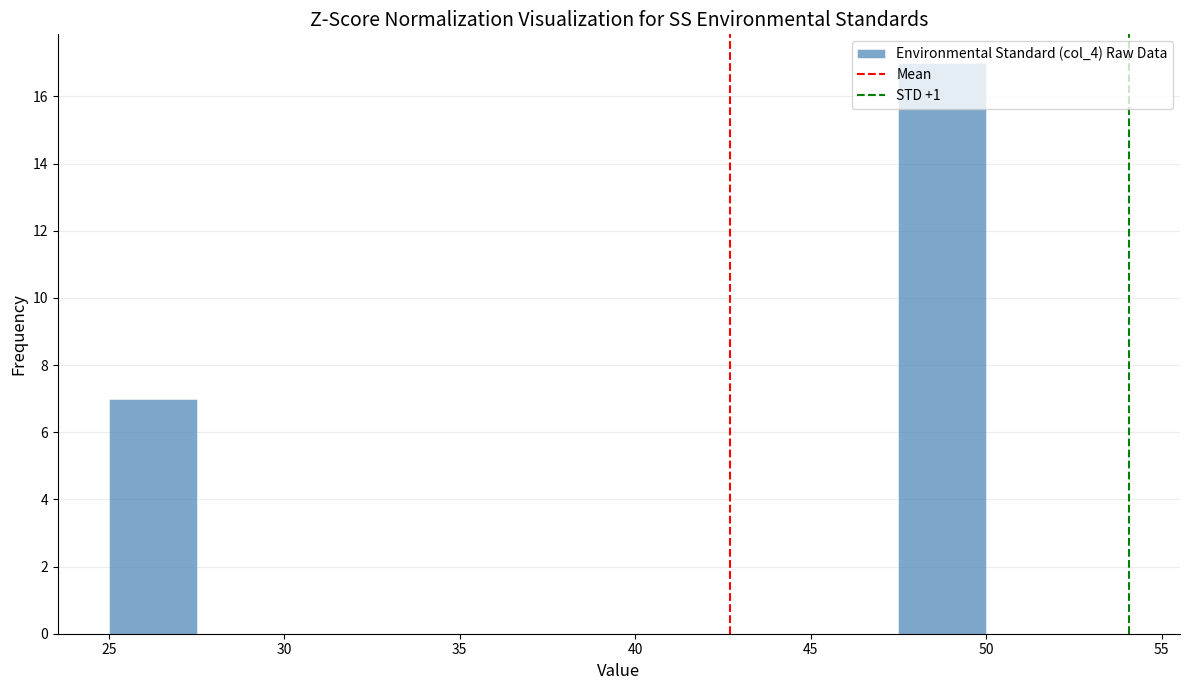

Reading left to right, transcribe this chart: for each bar, give the range it covers on the x-axis and its height. The values are not printed on the chart, so give them approximately, as read against the axis.

25.0 to 27.5: 7
27.5 to 30.0: 0
30.0 to 32.5: 0
32.5 to 35.0: 0
35.0 to 37.5: 0
37.5 to 40.0: 0
40.0 to 42.5: 0
42.5 to 45.0: 0
45.0 to 47.5: 0
47.5 to 50.0: 17